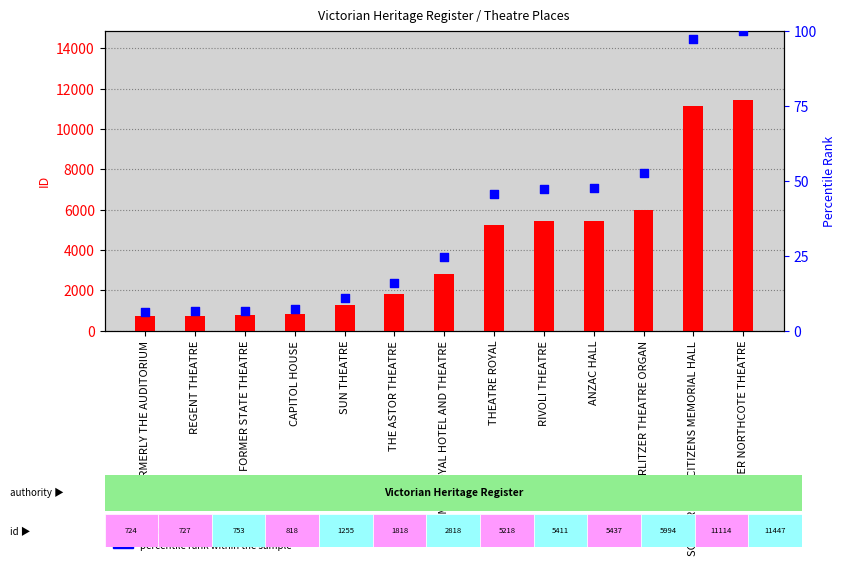

At how many categories does at least one series exceed 8204?

2